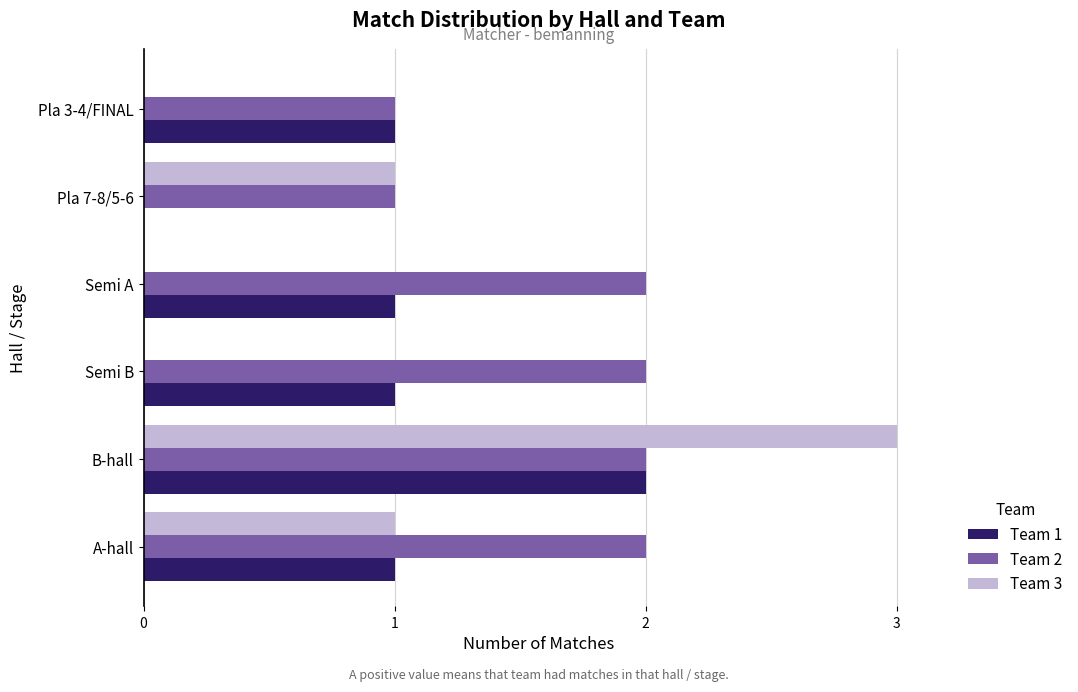

Which series has the largest total across all categories?

Team 2